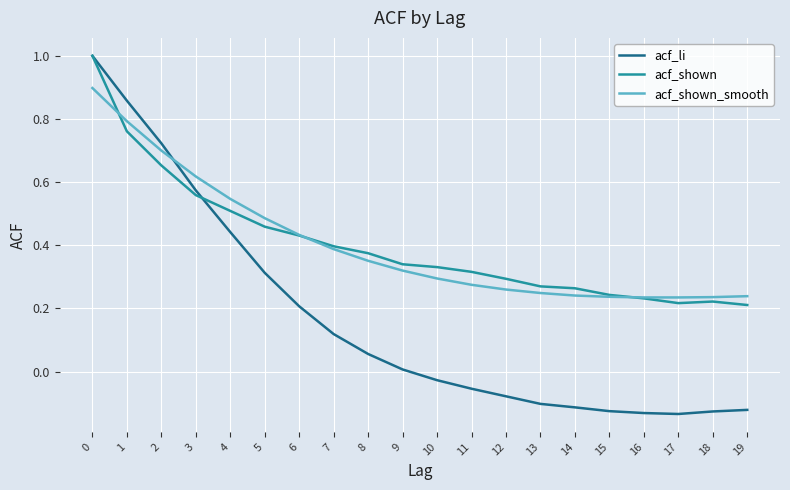

What is the highest value of the acf_shown series?

1.0